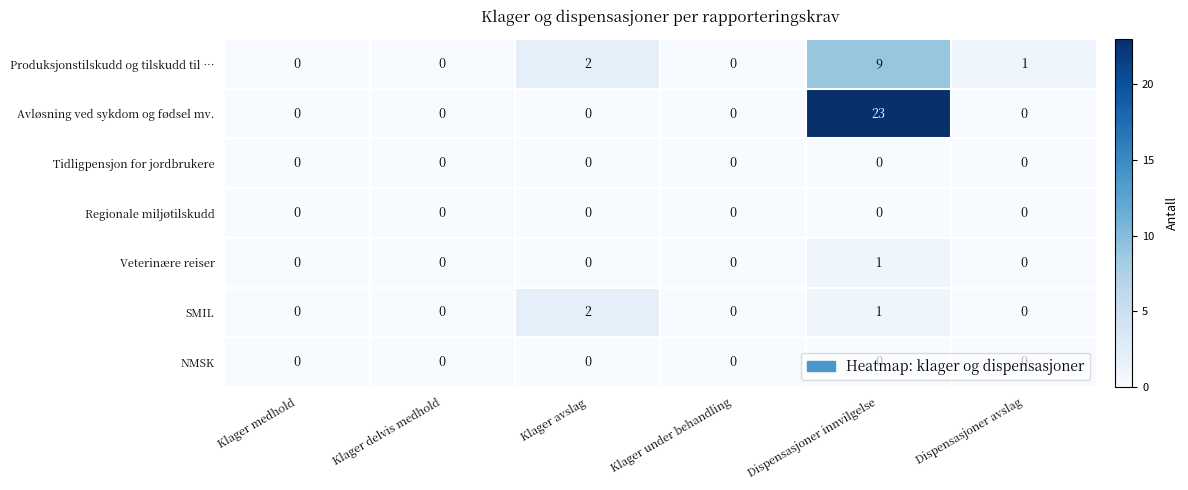

Where does the Produksjonstilskudd og tilskudd til … series first go above 1?

Klager avslag